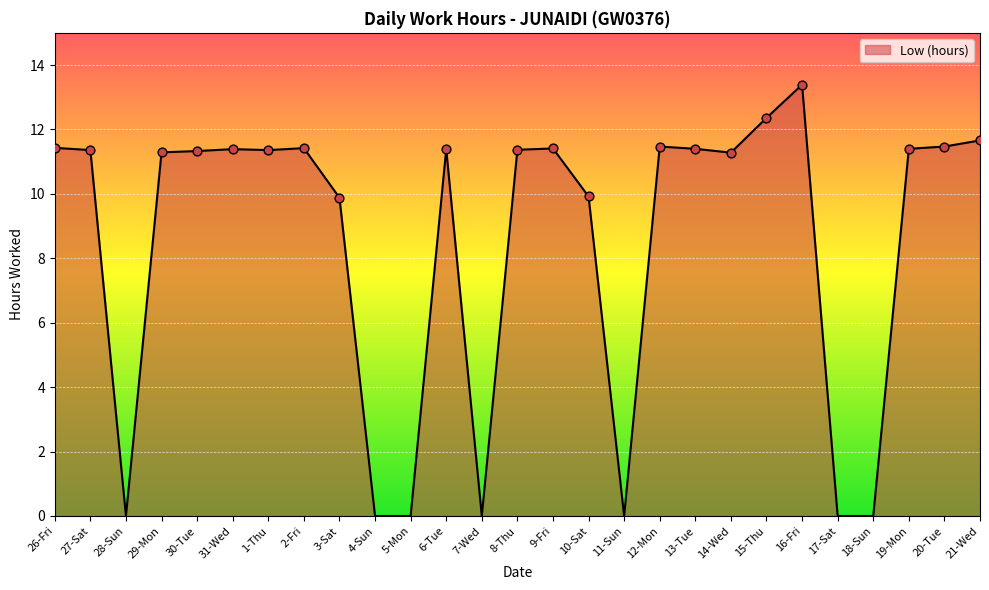

What is the change in value from 7-Wed to 13-Tue?

+11.4